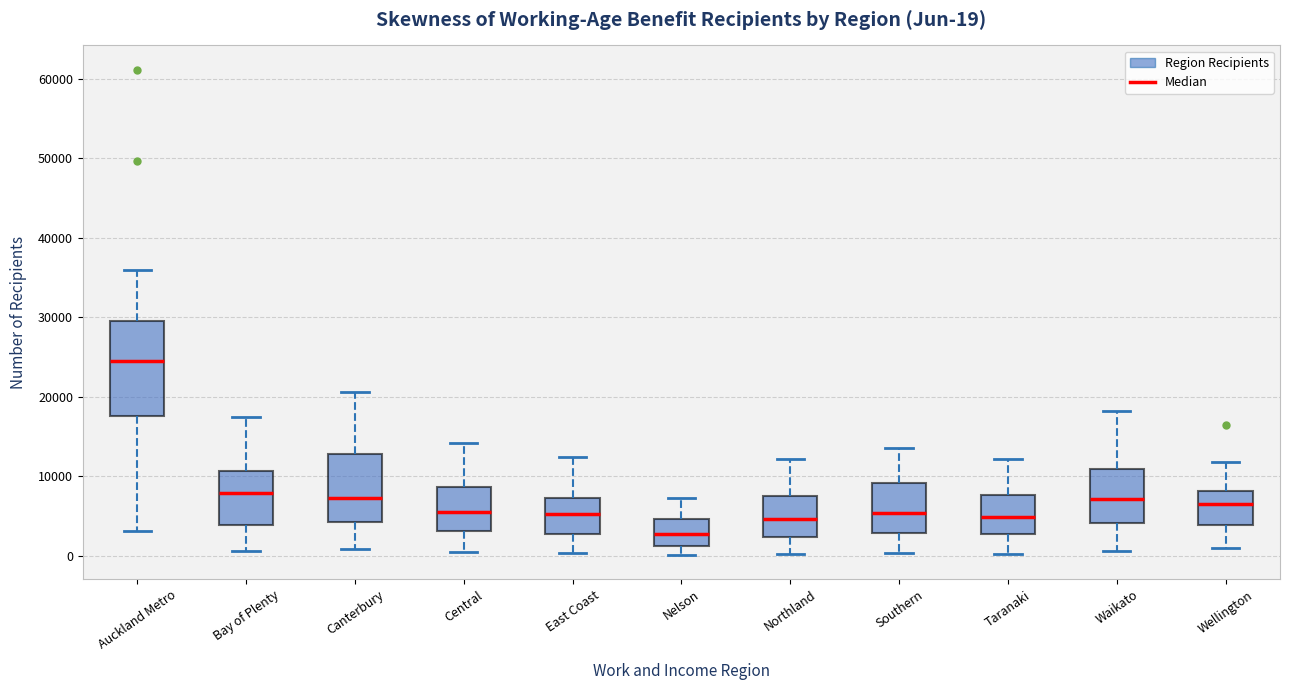

Comparing the boxes themselves (not the whiskers), which one is the tallest?

Auckland Metro